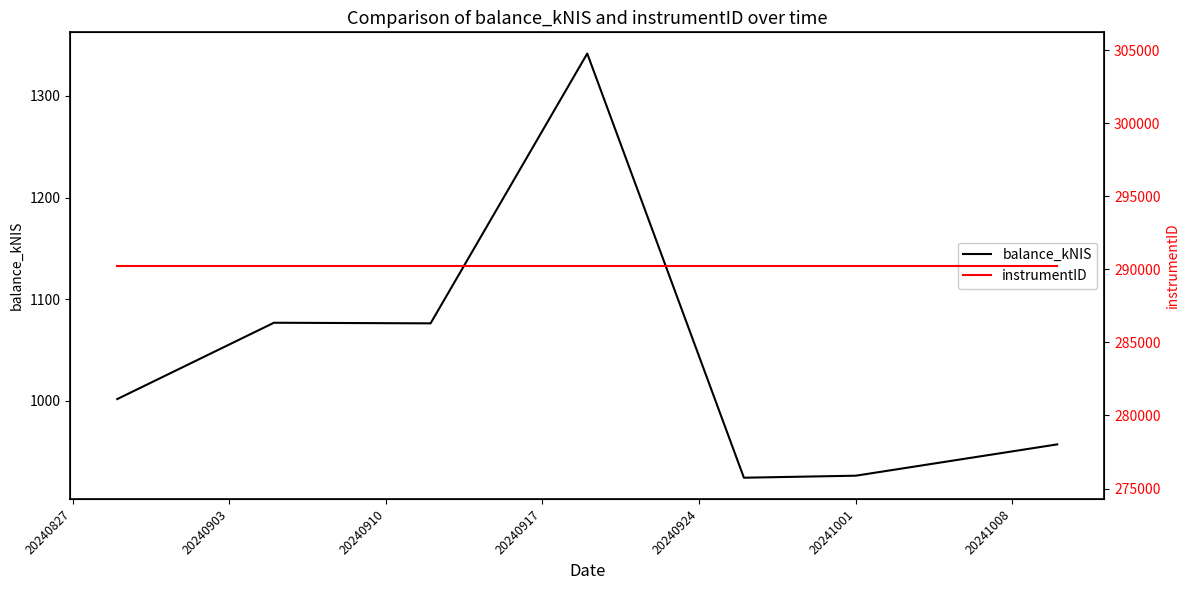

What is the greatest value displayed?

290254.0